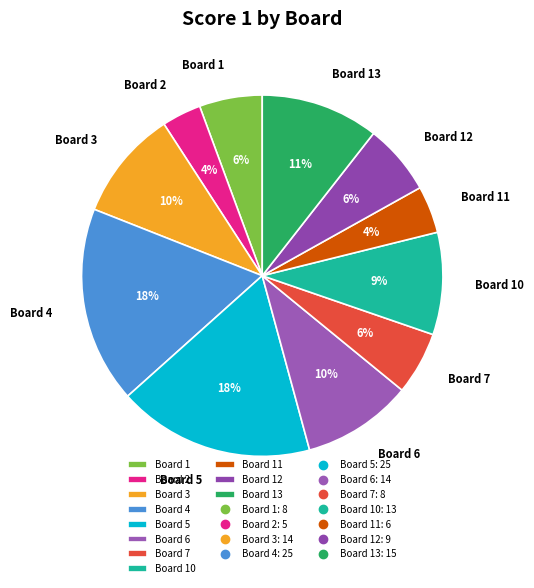

To the nearest percent, what percentage of the pie is Board 11?

4%